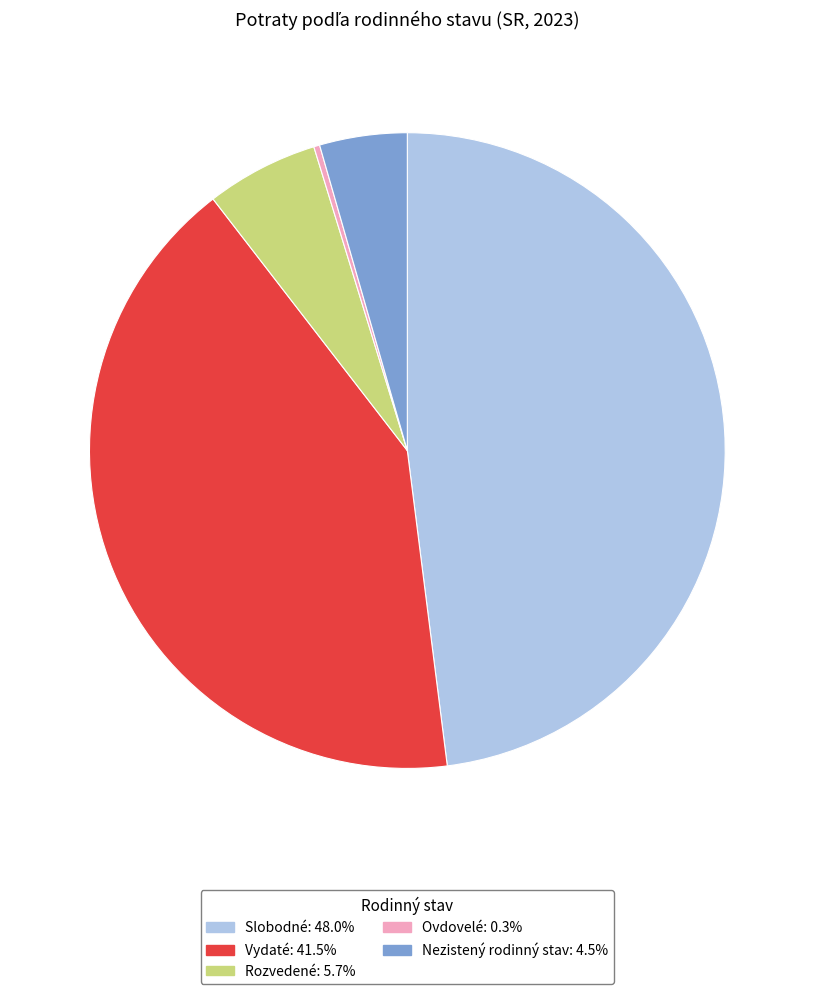

Do Vydaté and Rozvedené together represent more than half of the pie?

No